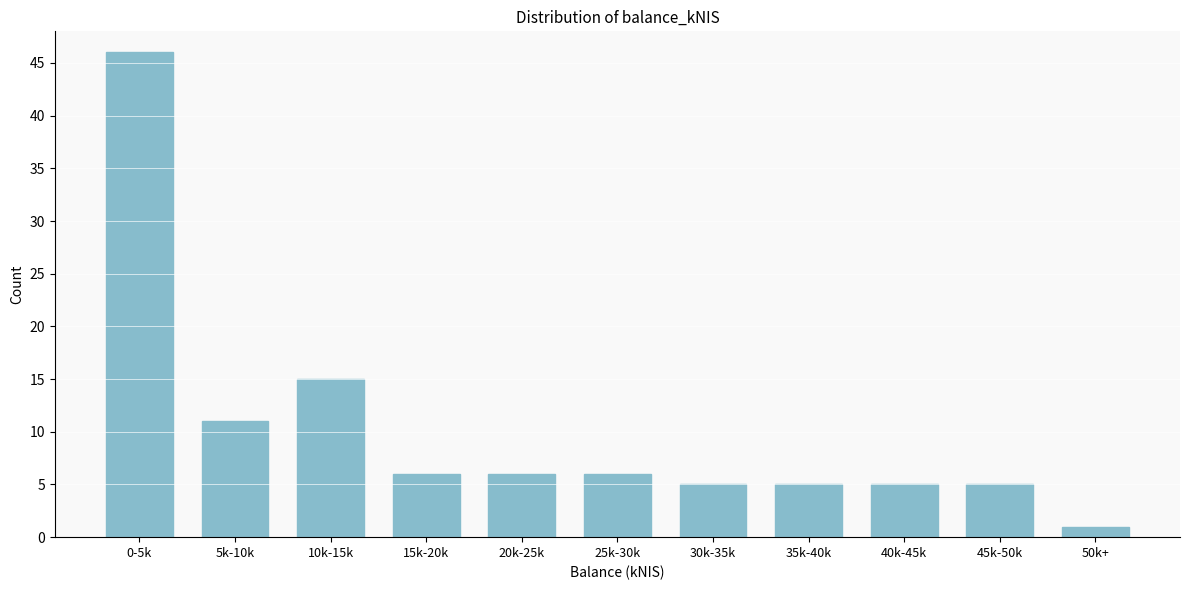

Reading left to right, what are all the values shown in this chart?

0-5k=46	5k-10k=11	10k-15k=15	15k-20k=6	20k-25k=6	25k-30k=6	30k-35k=5	35k-40k=5	40k-45k=5	45k-50k=5	50k+=1